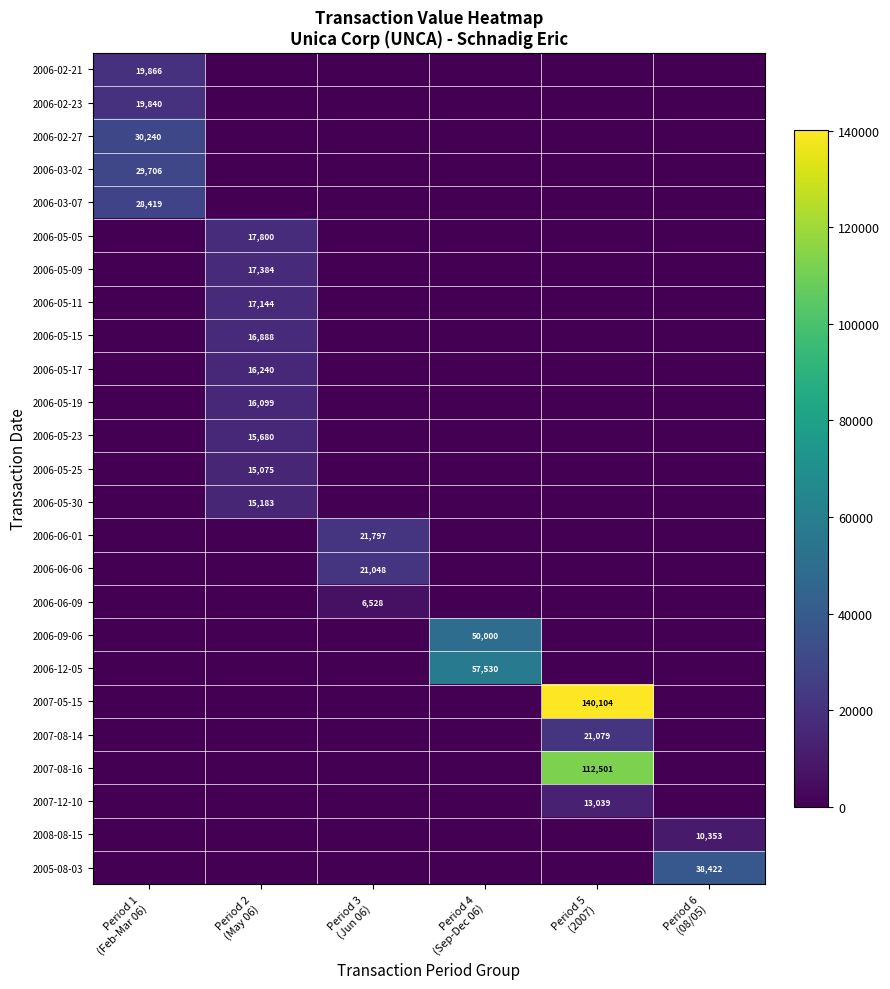

True or false: 2006-05-25 has a value of 5389 at Period 4 (Sep-Dec 06).

False